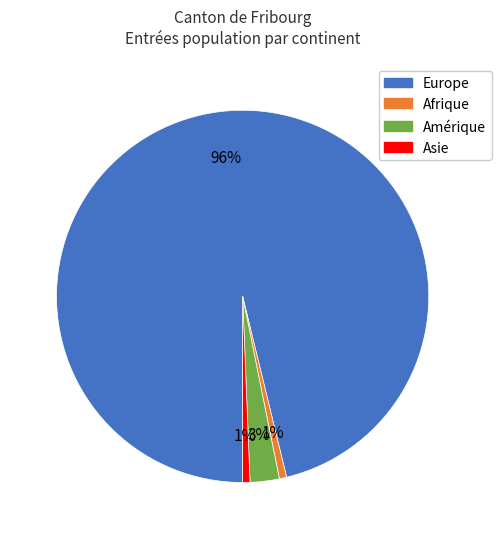

Between Asie and Amérique, which is larger?

Amérique